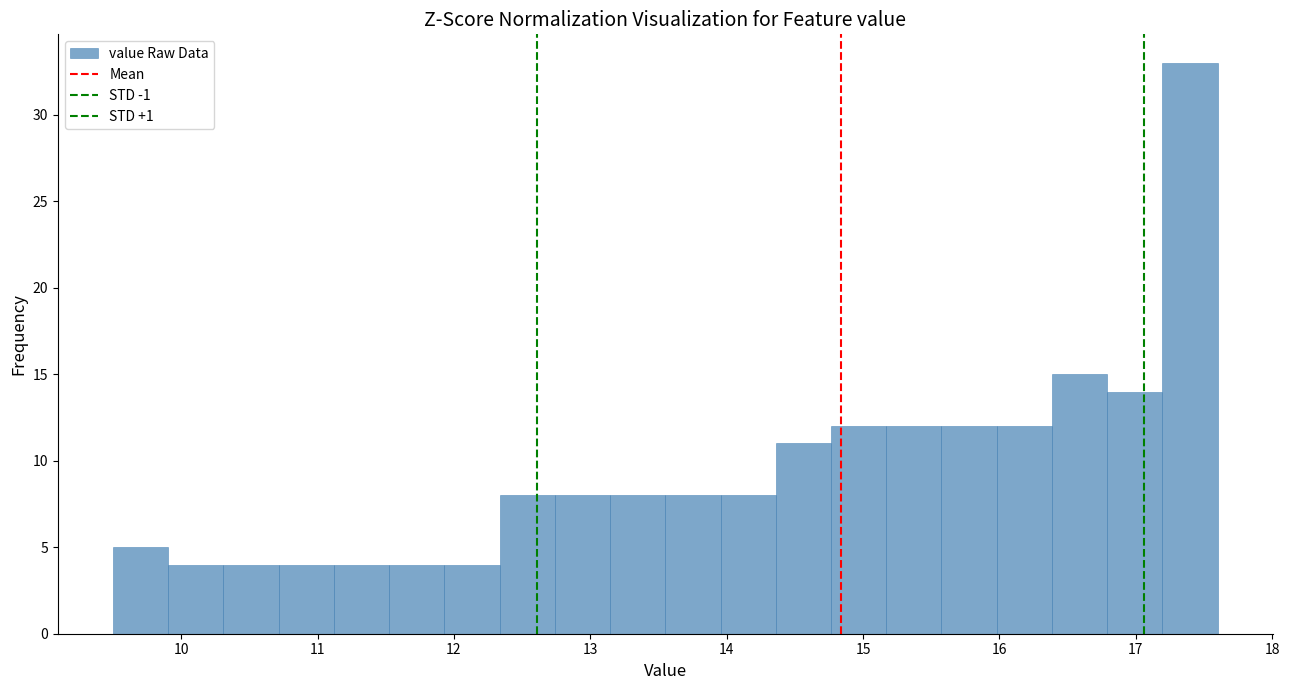

Over which range of the x-axis is the bar tallest?

17.2 to 17.6